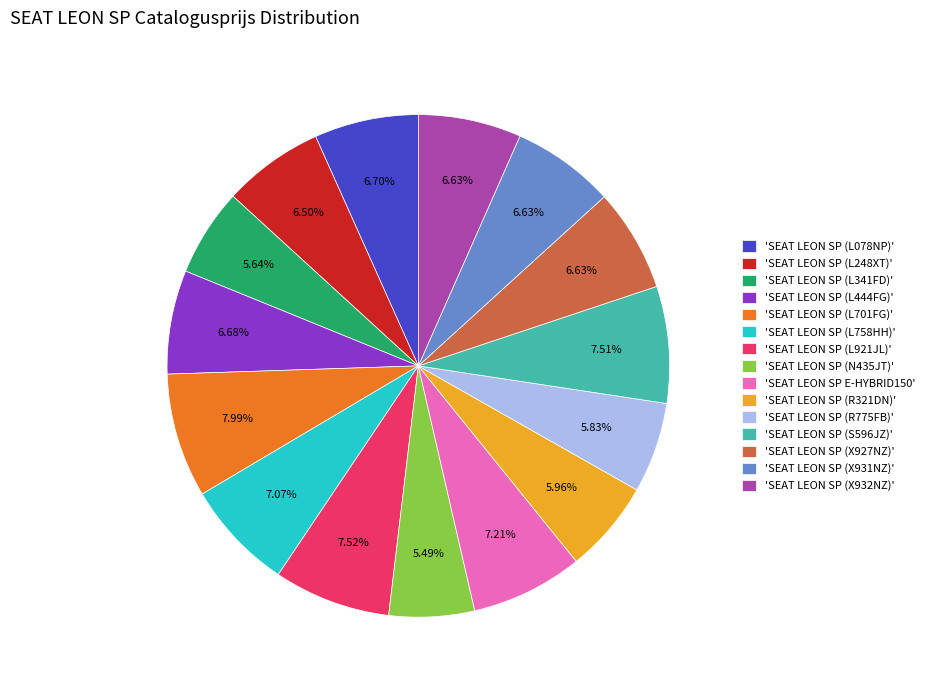

Is there a majority slice in this chart?

No